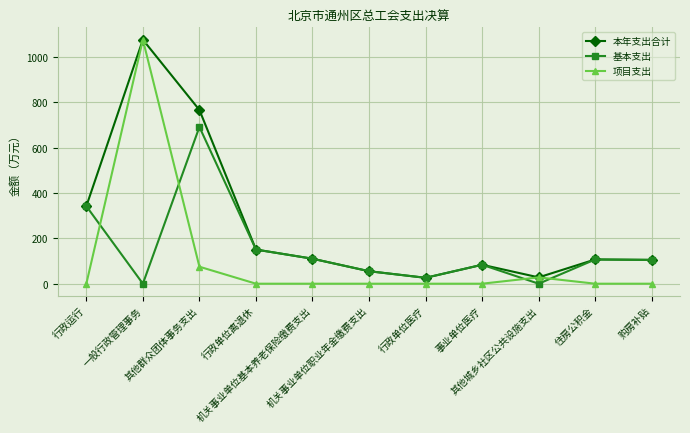

Where is the first local maximum for 基本支出?

其他群众团体事务支出